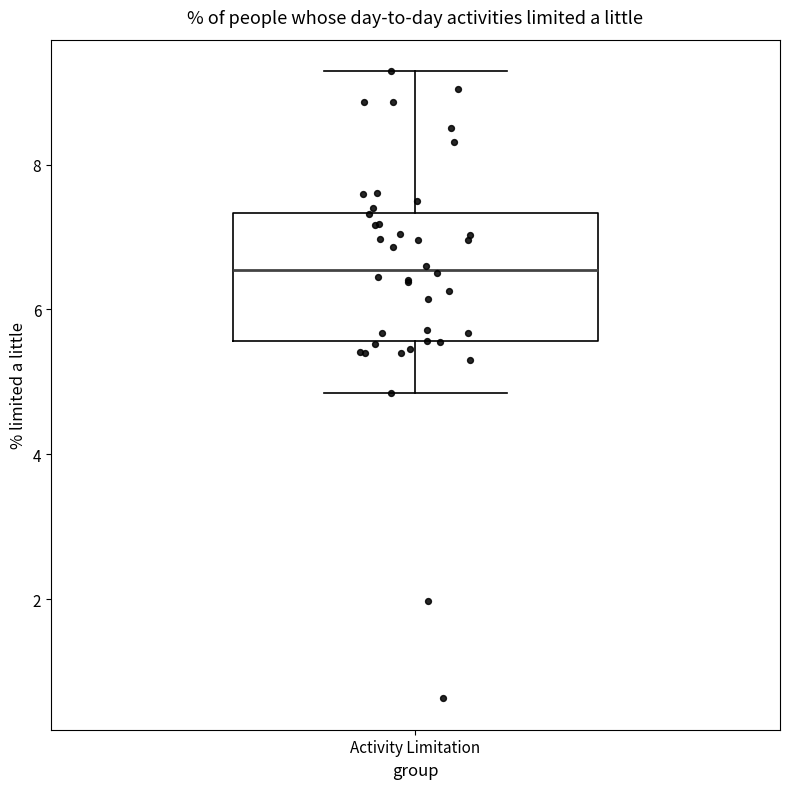

Read this box plot against the y-axis: the position of the median line, the range covered by the box, and the ends of both whiskers. The values are not printed on the chart, so give them approximately, as read against the axis.

median 6.6, box 5.6 to 7.4, whiskers 4.8 to 9.2